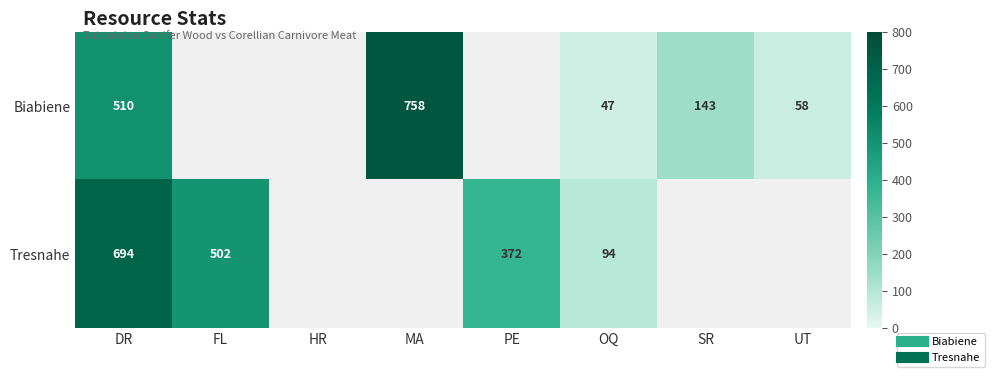

The value of Tresnahe at FL is 502.0. True or false?

True